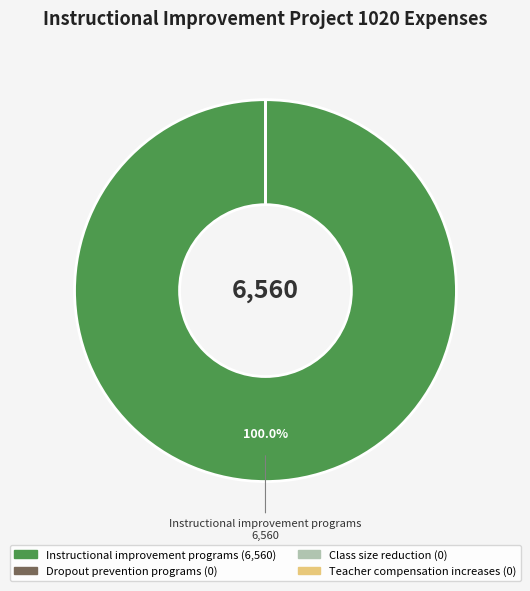

Is Instructional improvement programs the majority of the pie?

Yes